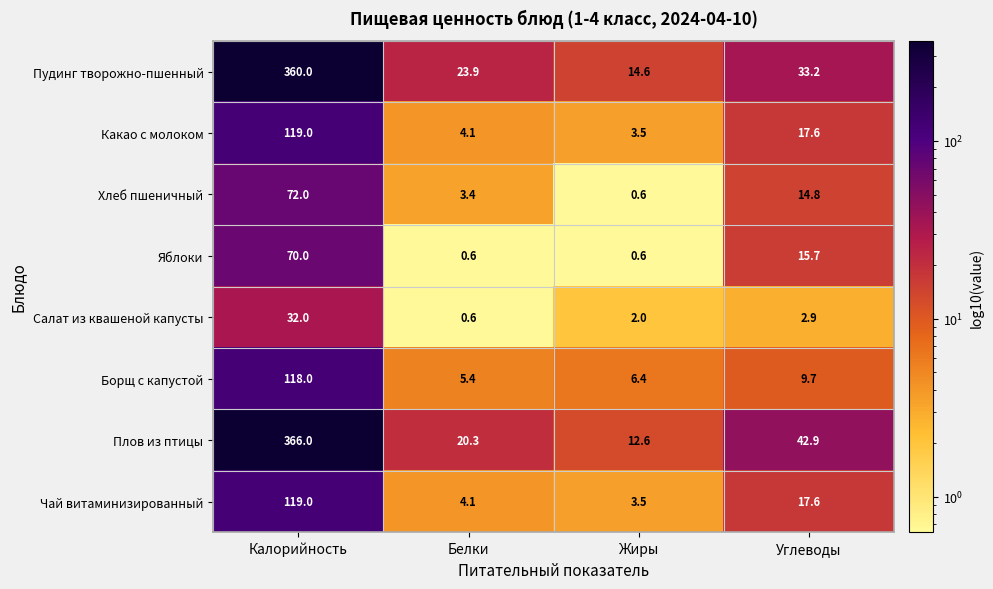

The value of Чай витаминизированный at Калорийность is 47.4. True or false?

False